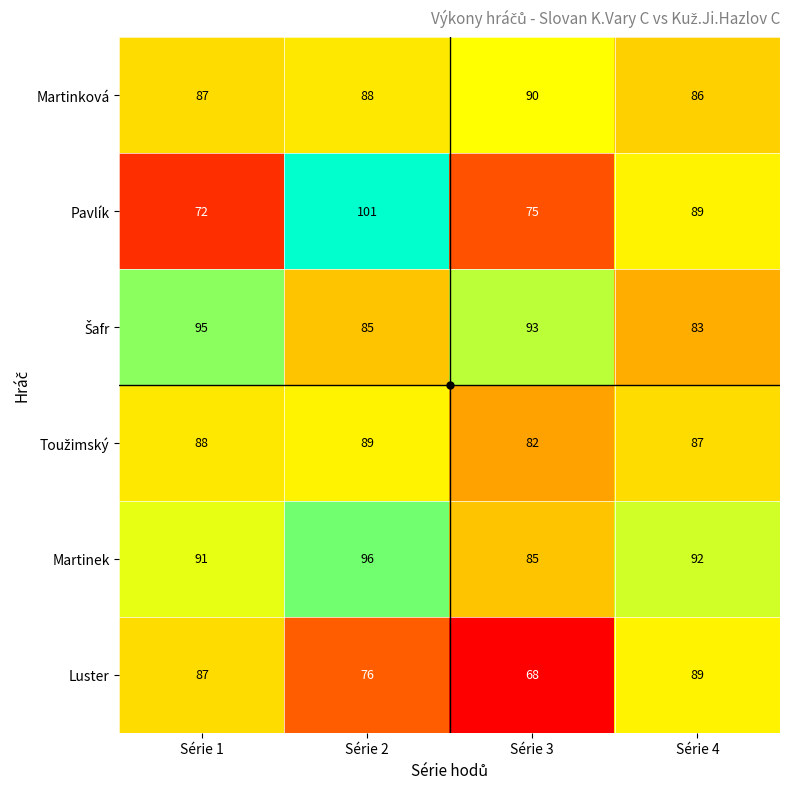

What is the total value across all series at Série 4?

526